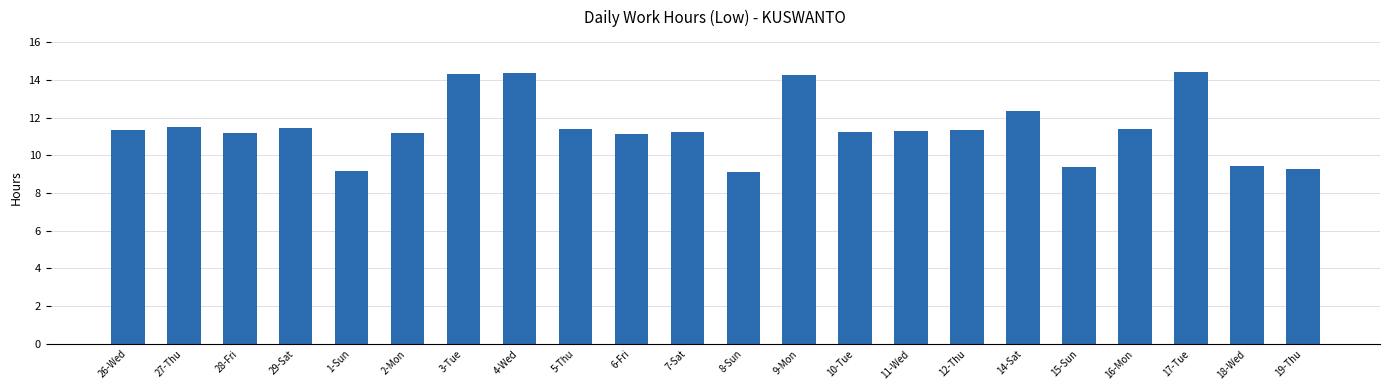

What is the change in value from 4-Wed to 19-Thu?

-5.1